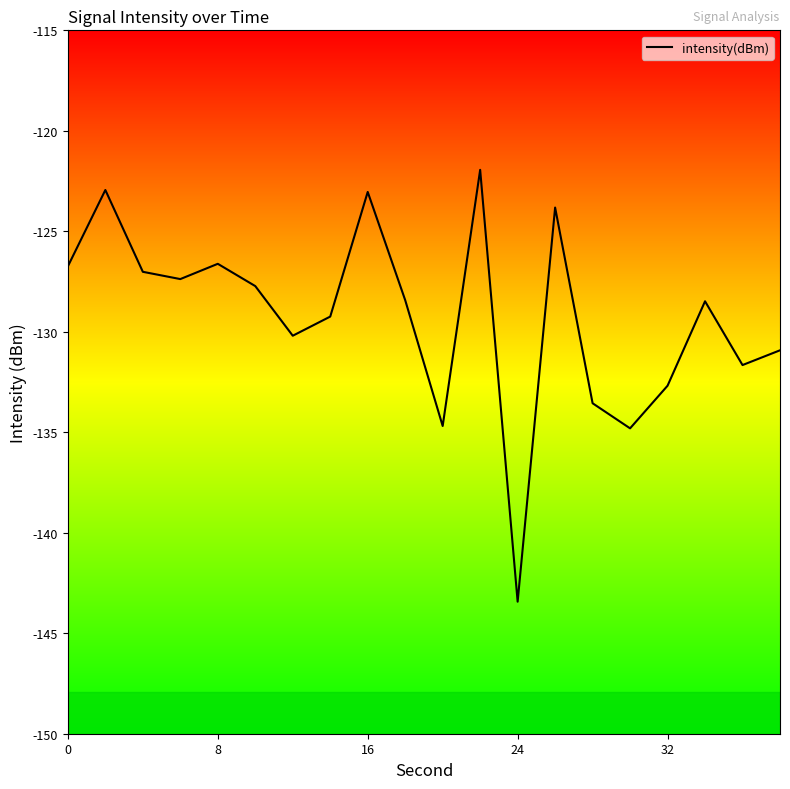

What is the minimum value shown in the chart?

-143.4